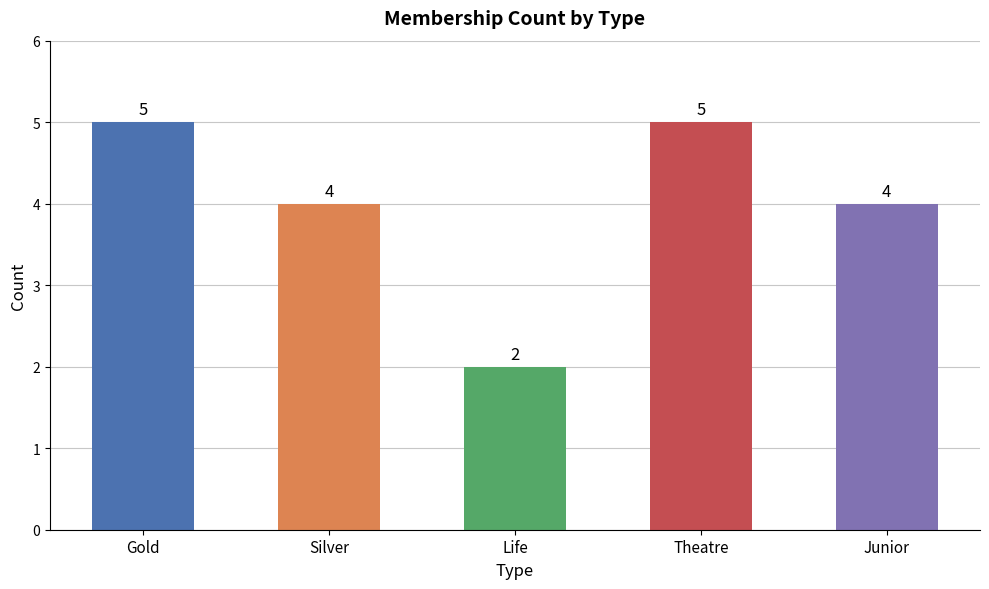

How many data points are less than 4?

1